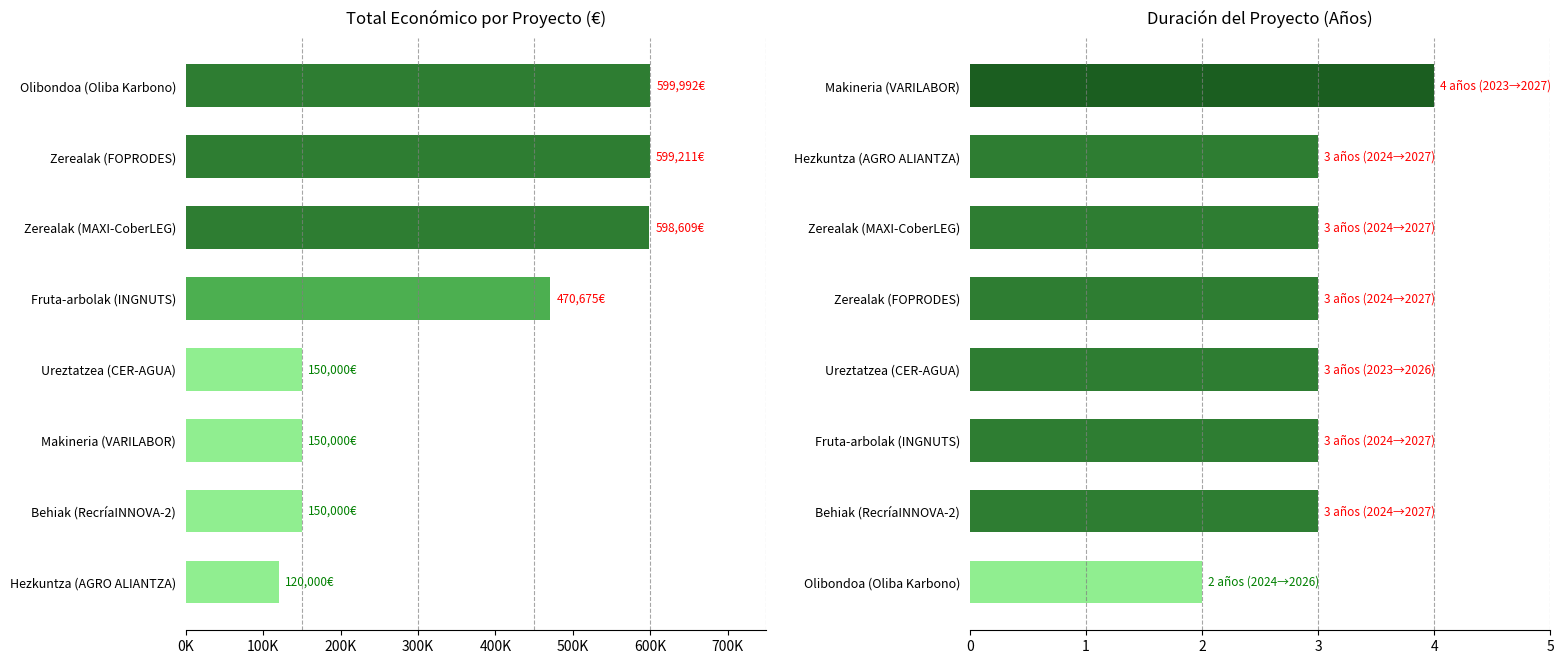

What are all the series names shown in the legend?

Total económico, Duración (años)